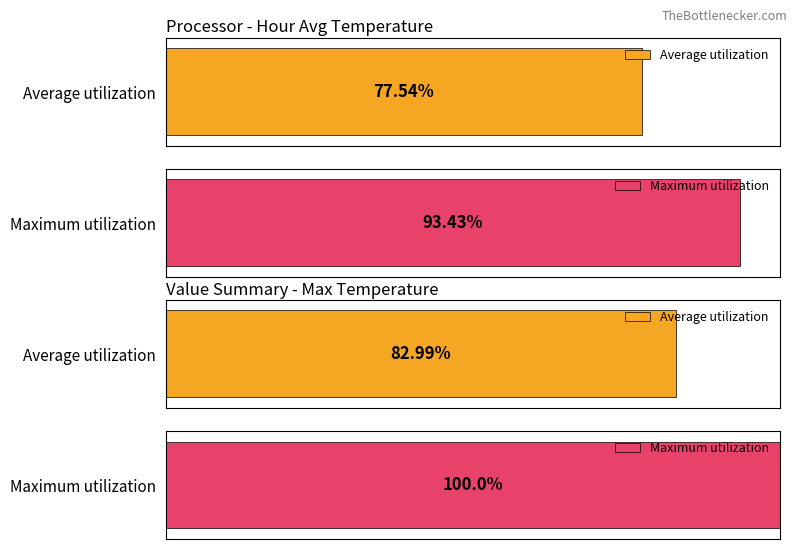

Does the chart contain any negative values?

No